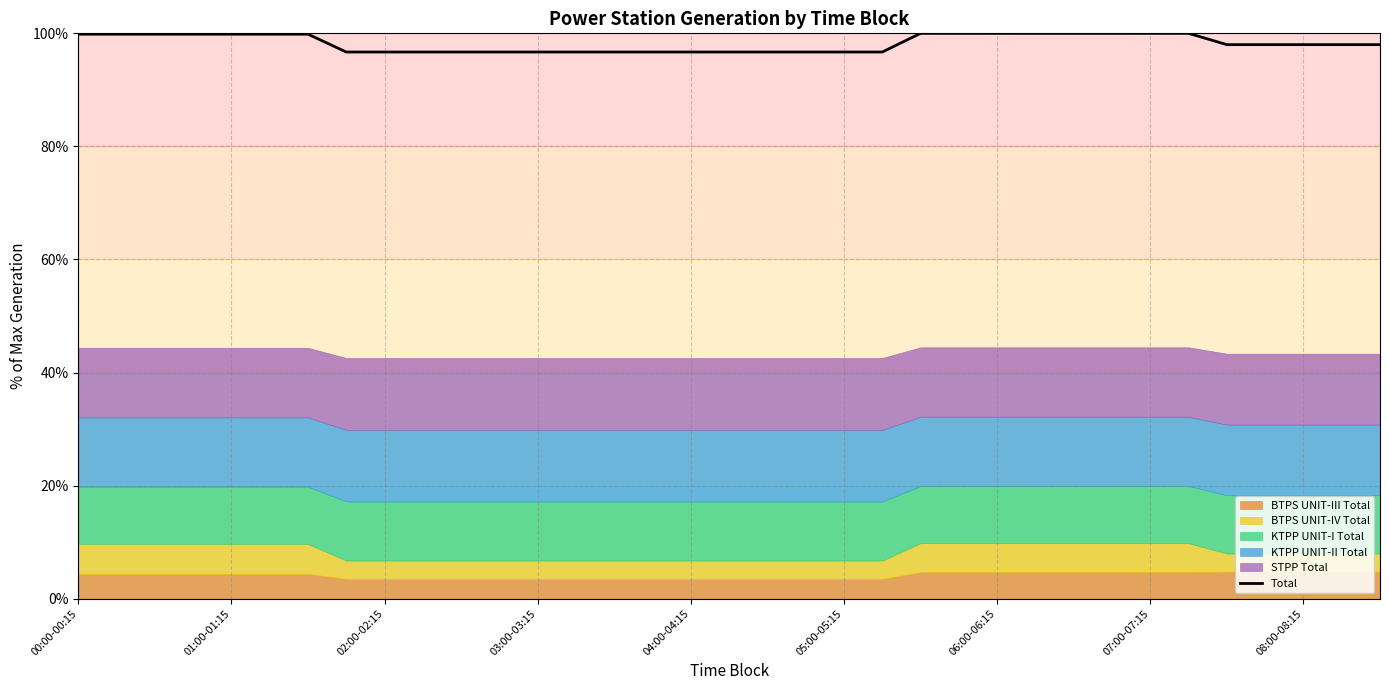

How many data points are less than 98?

15